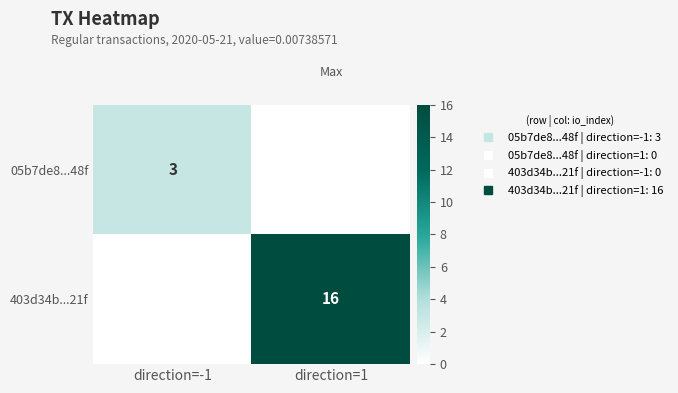

Between direction=-1 and direction=1, which is larger?

direction=-1